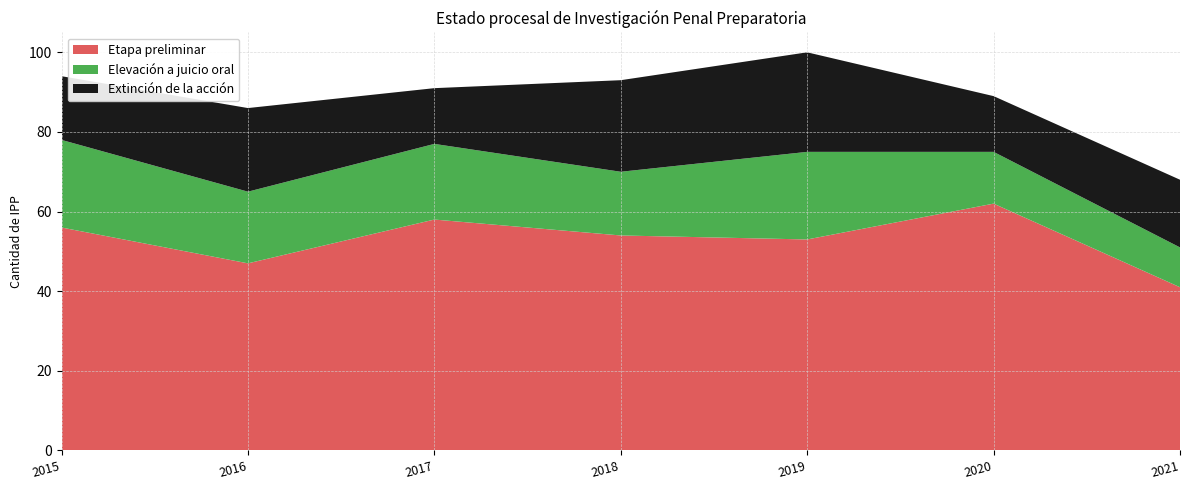

Reading left to right, list all the values displayed in this chart.

Etapa preliminar: 2015=56	2016=47	2017=58	2018=54	2019=53	2020=62	2021=41
Elevación a juicio oral: 2015=22	2016=18	2017=19	2018=16	2019=22	2020=13	2021=10
Extinción de la acción: 2015=16	2016=21	2017=14	2018=23	2019=25	2020=14	2021=17